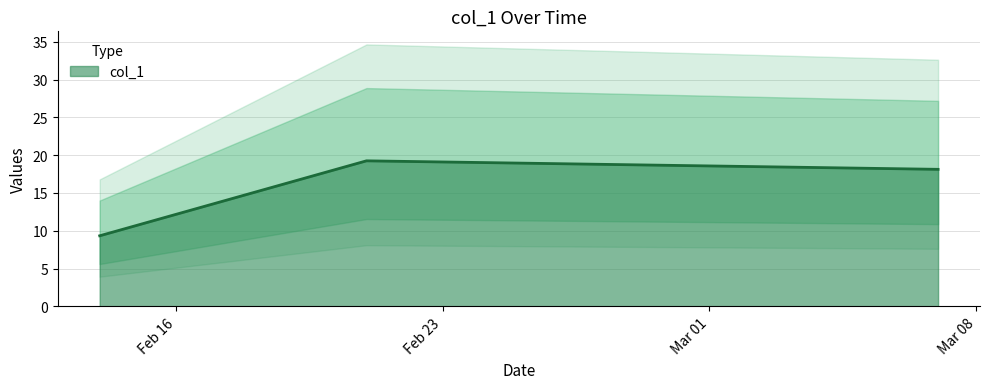

Is this an area chart (filled region under the line)?

No